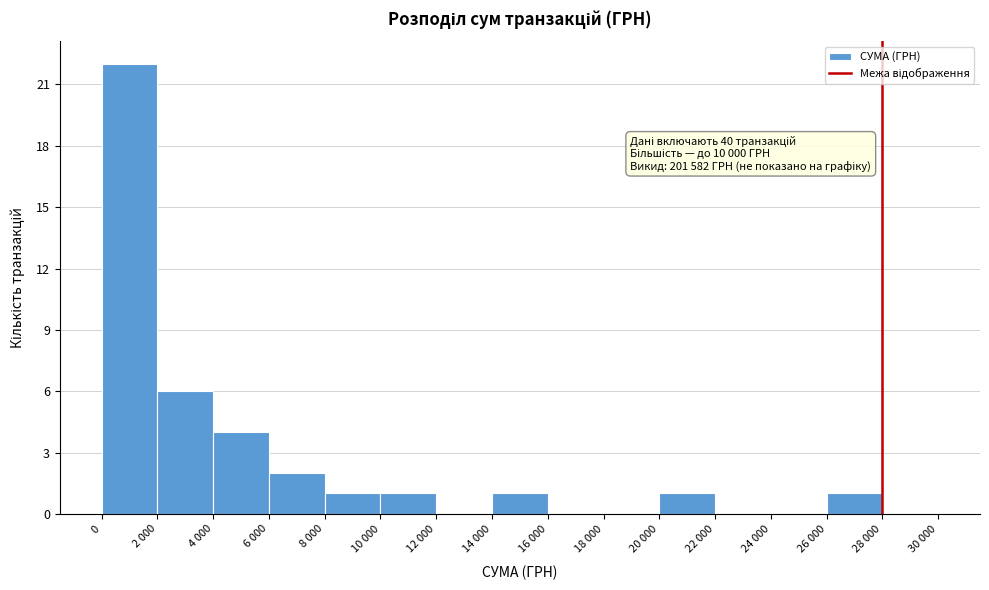

At which label is the value closest to 11?

2 000